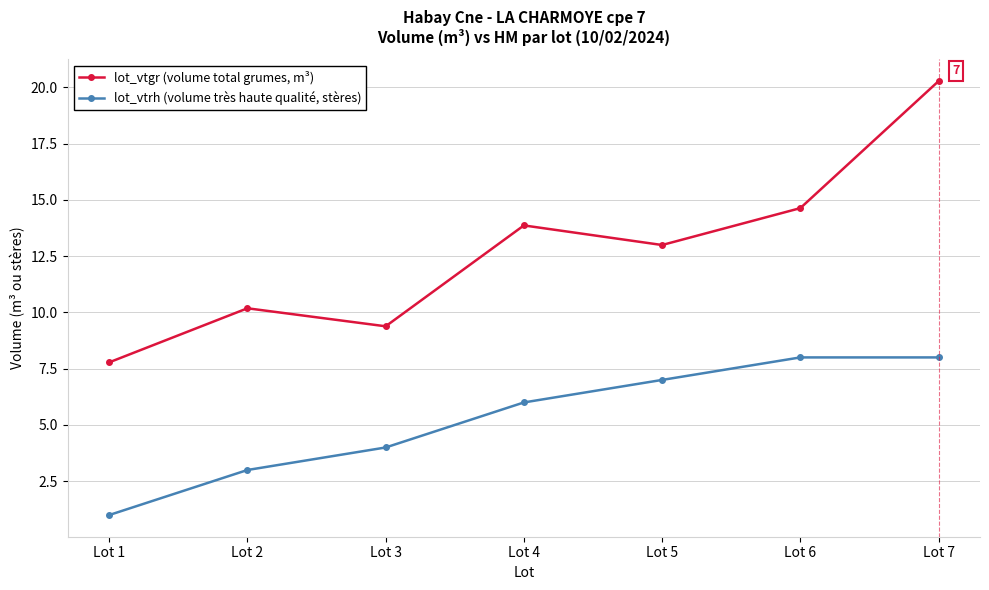

What is the greatest value displayed?

20.3